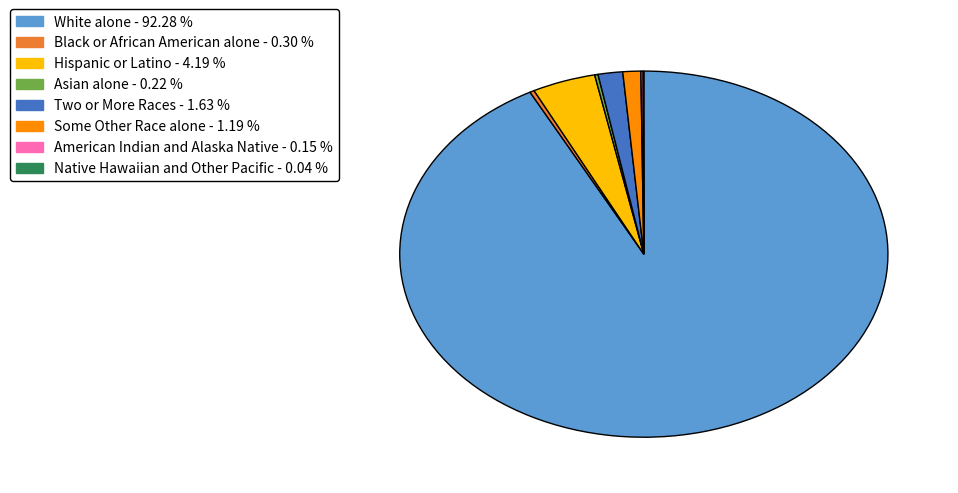

Which category has the biggest portion of the pie?

White alone - 92.28 %